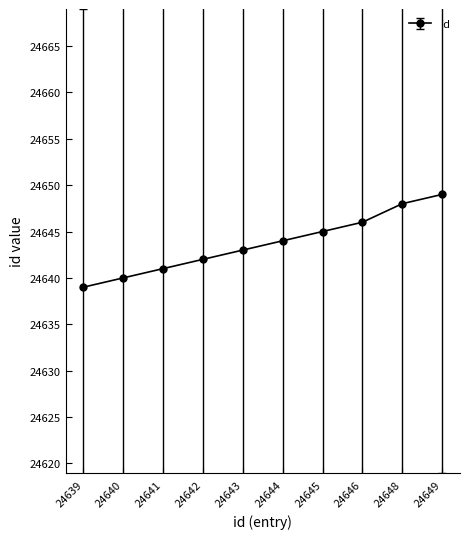

List the labels in order of value, smallest first.

24639, 24640, 24641, 24642, 24643, 24644, 24645, 24646, 24648, 24649